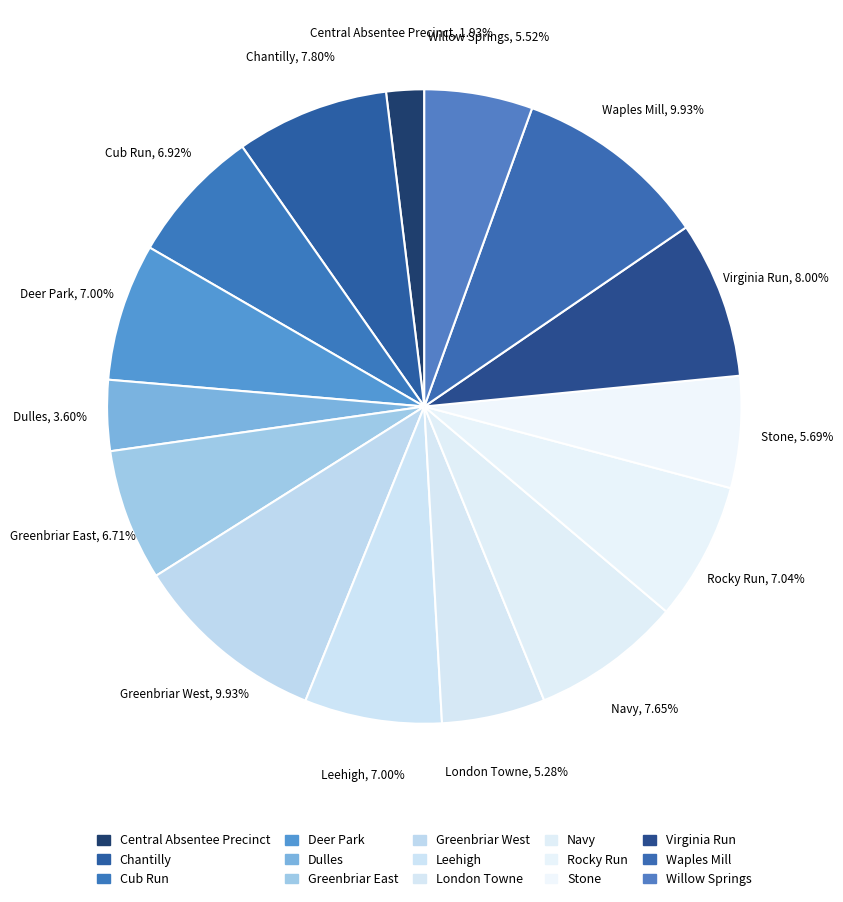

The Chantilly slice represents 1% of the pie. True or false?

False